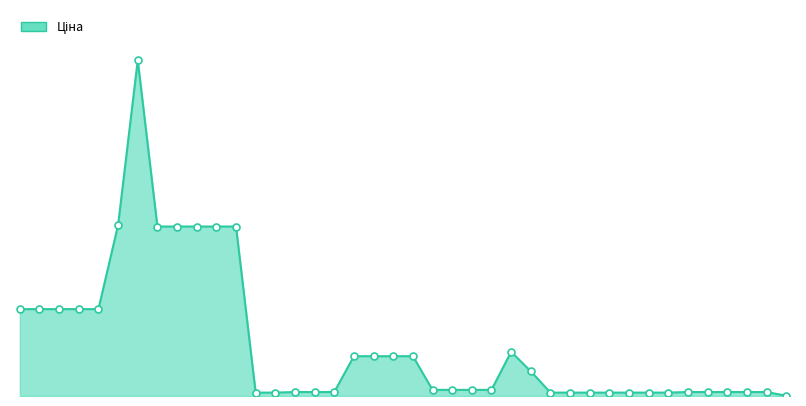

Does the chart have visible grid lines?

No